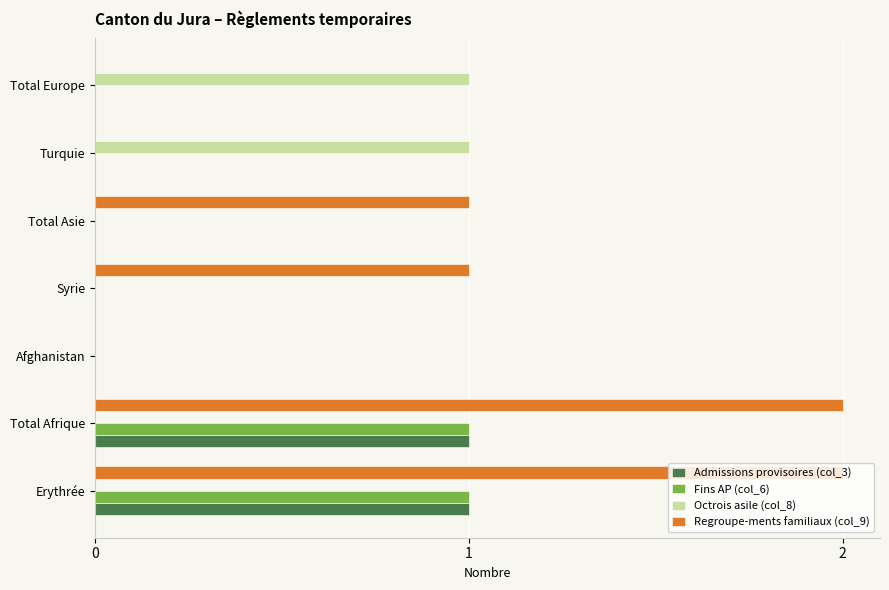

Which series has the largest range (max minus min)?

Regroupe-ments familiaux (col_9)